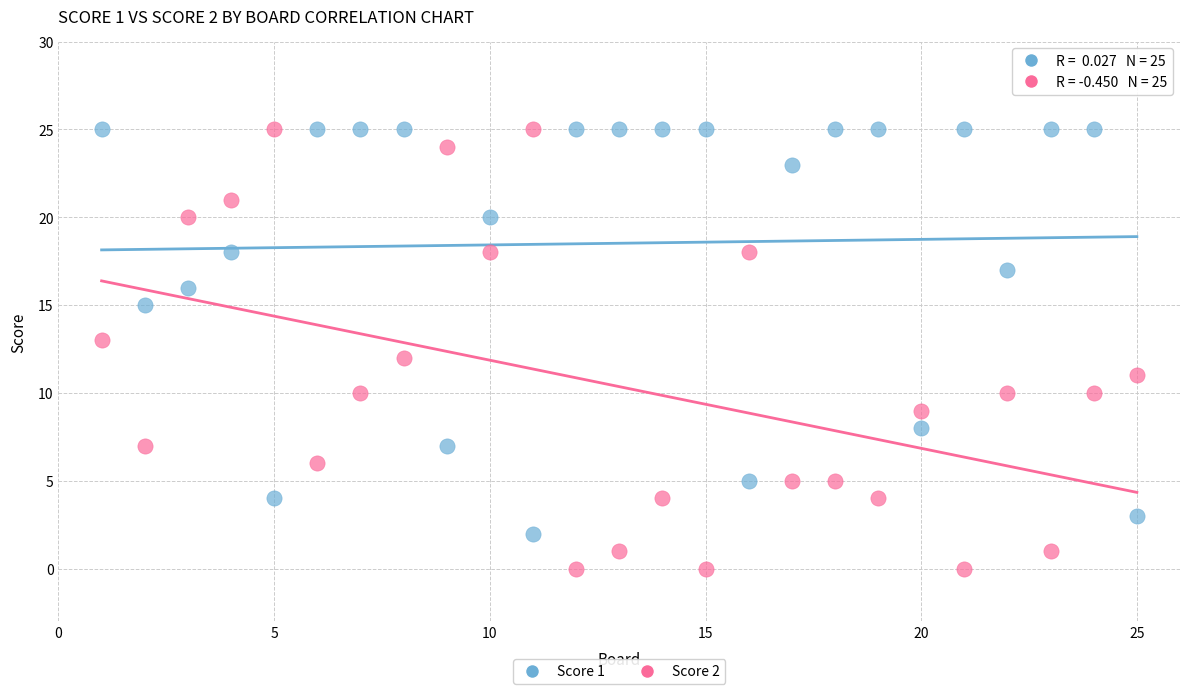

Which series reaches the minimum Y coordinate?

Score 2